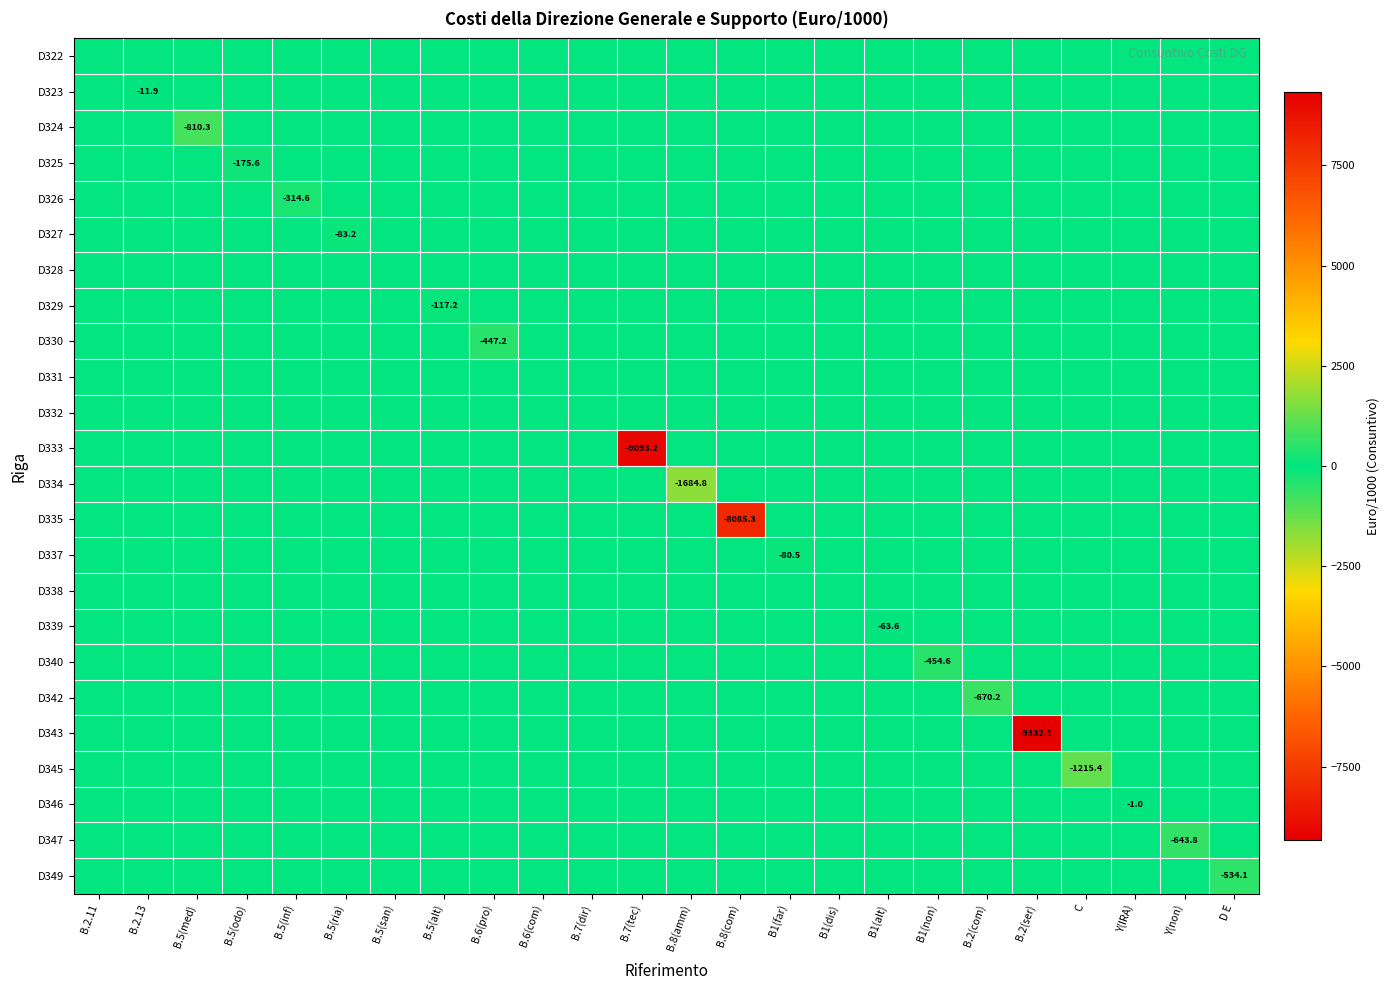

The value of D337 at B1(alt) is 0.0. True or false?

True